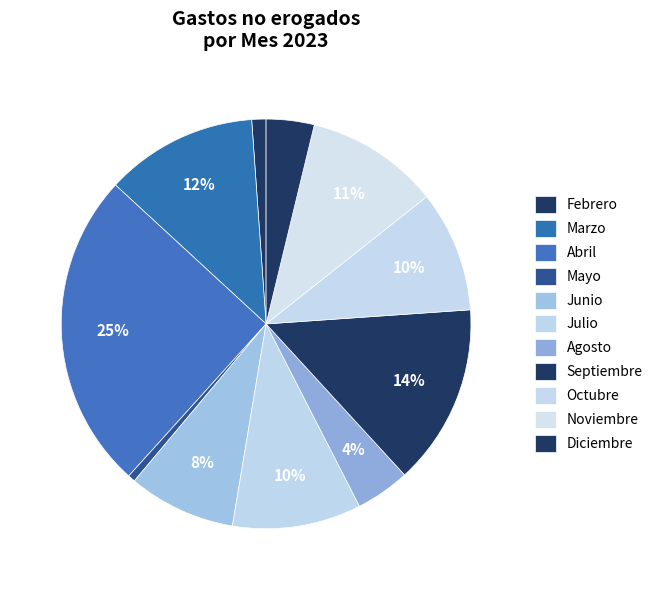

Which category has the biggest portion of the pie?

Abril